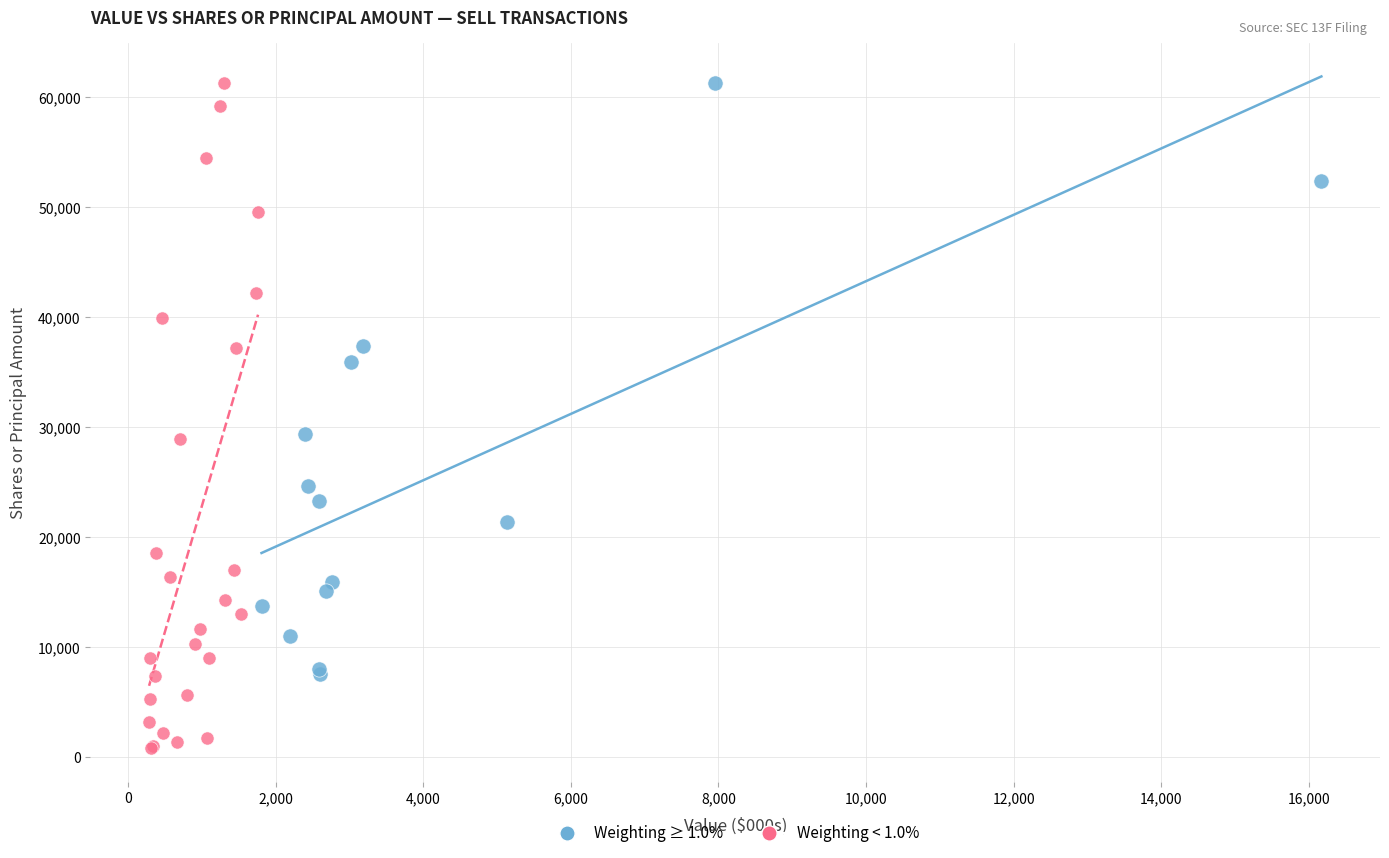

What are all the series names shown in the legend?

Weighting ≥ 1.0%, Weighting < 1.0%